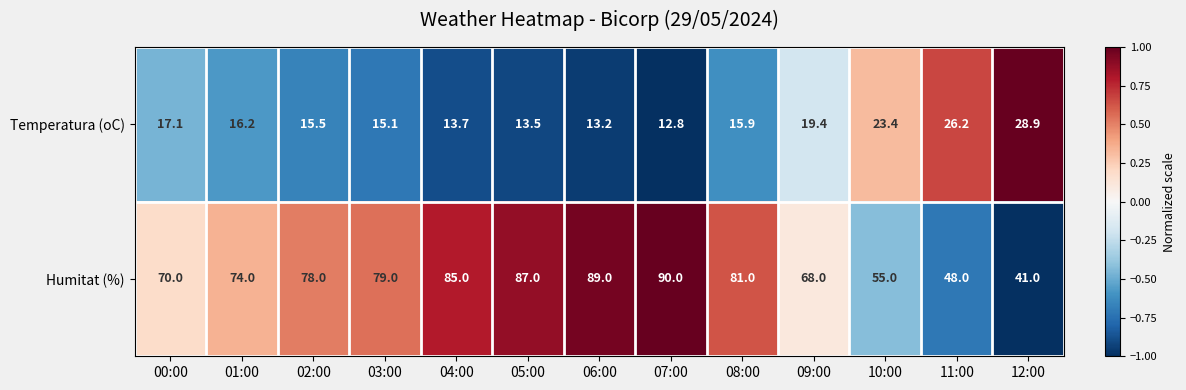

At which label does Humitat (%) reach its peak?

07:00